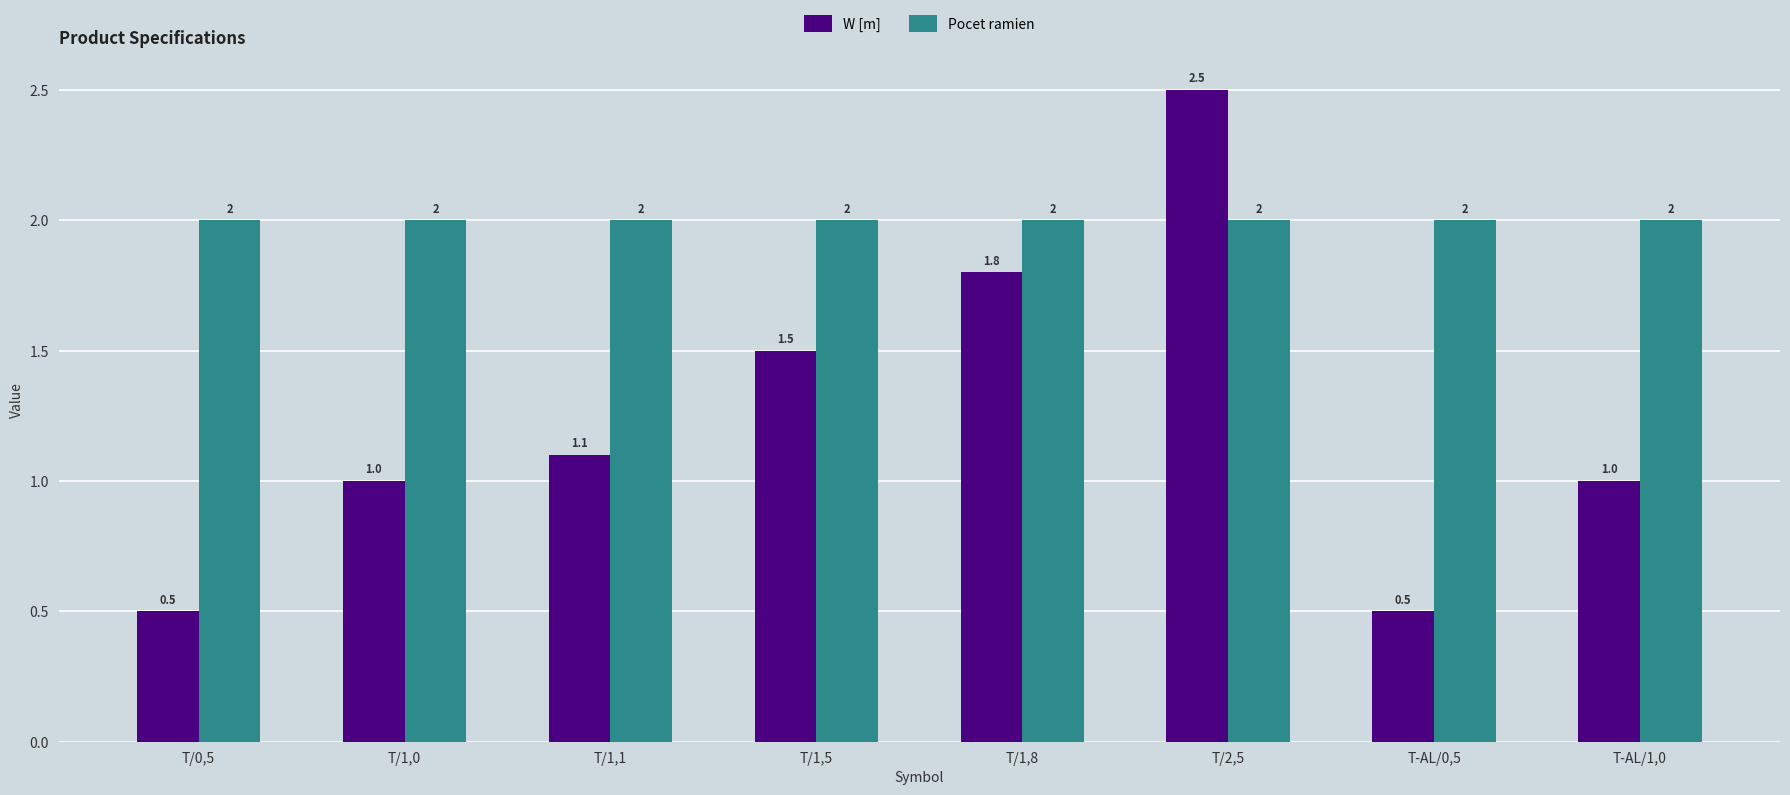

What position from the right is T/1,1?

6